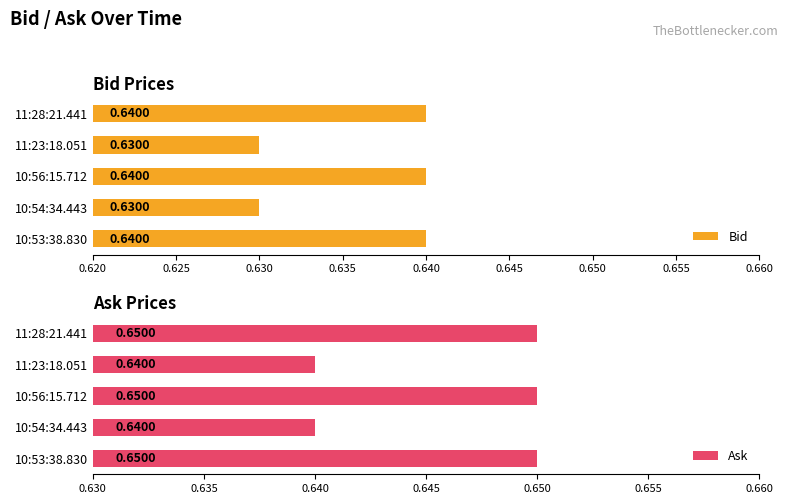

Is it true that Bid equals 0.4 at 11:23:18.051?

False